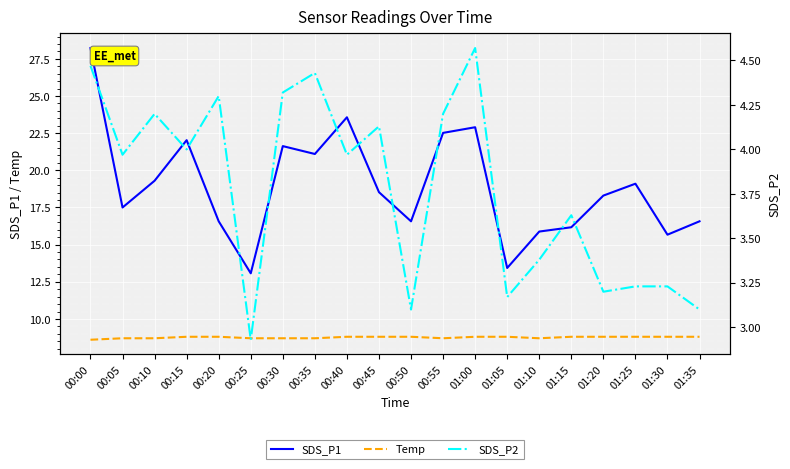

True or false: SDS_P1 has more than 1 interior local peaks.

True